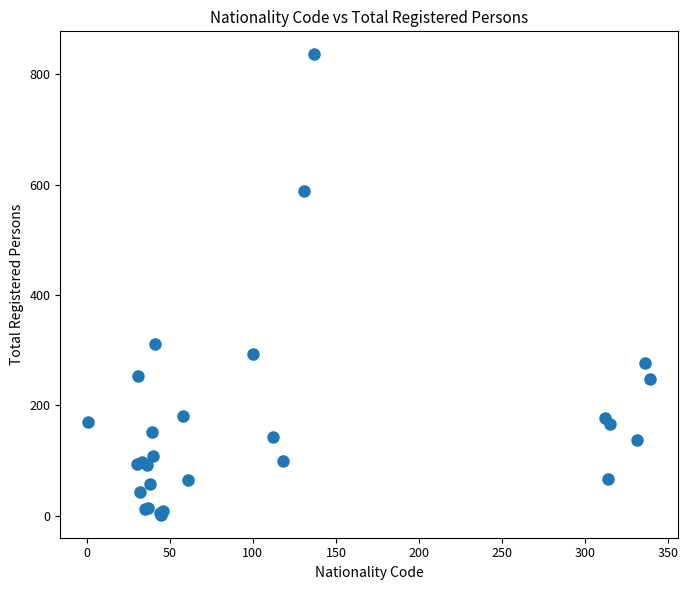

What Y value in the scatter plot is closest to 419?

312